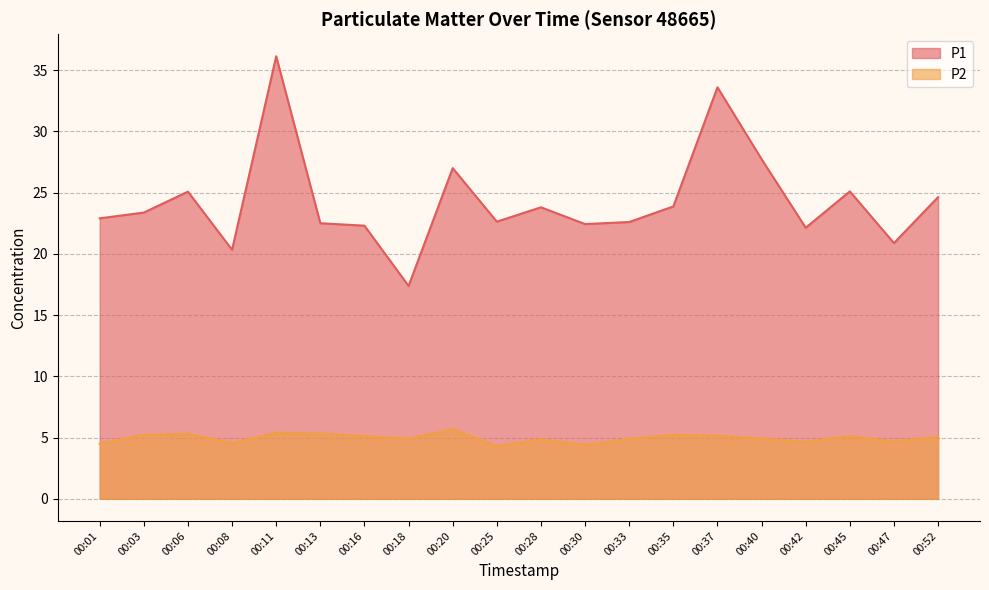

What are all the series names shown in the legend?

P1, P2